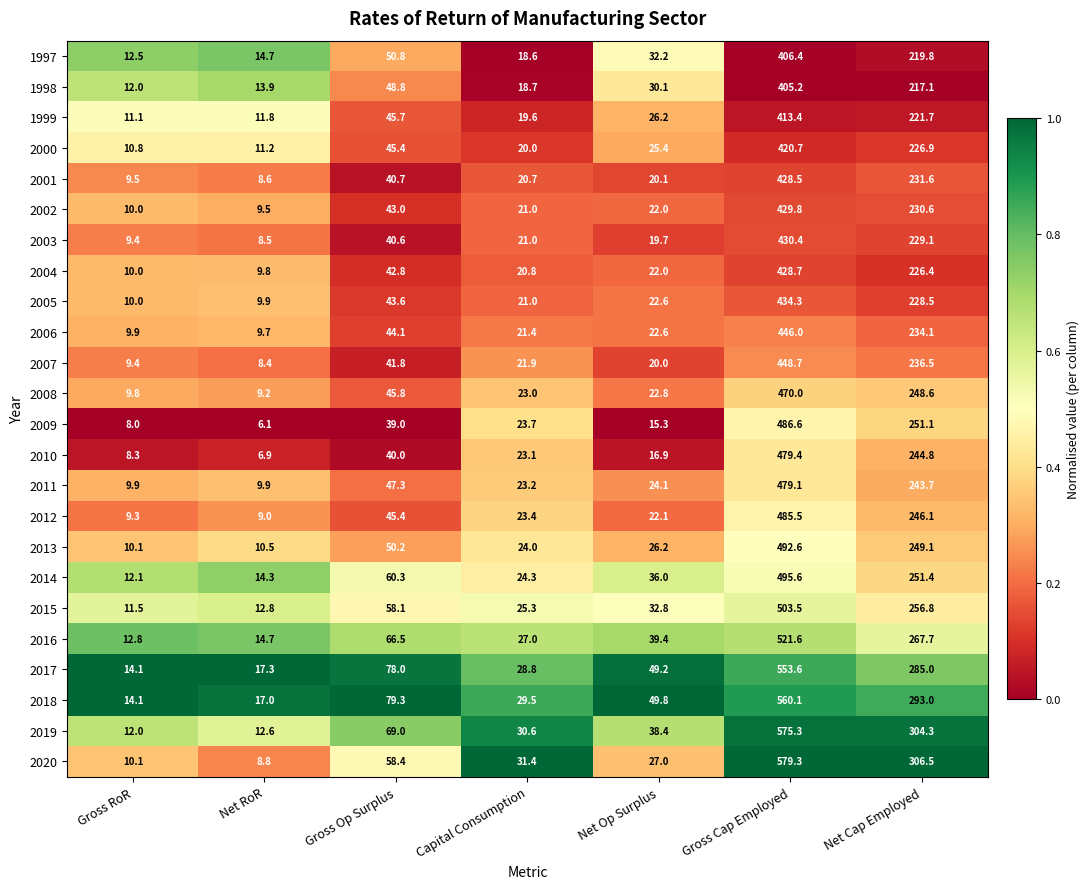

Which series changed the most between Net RoR and Capital Consumption?

2020